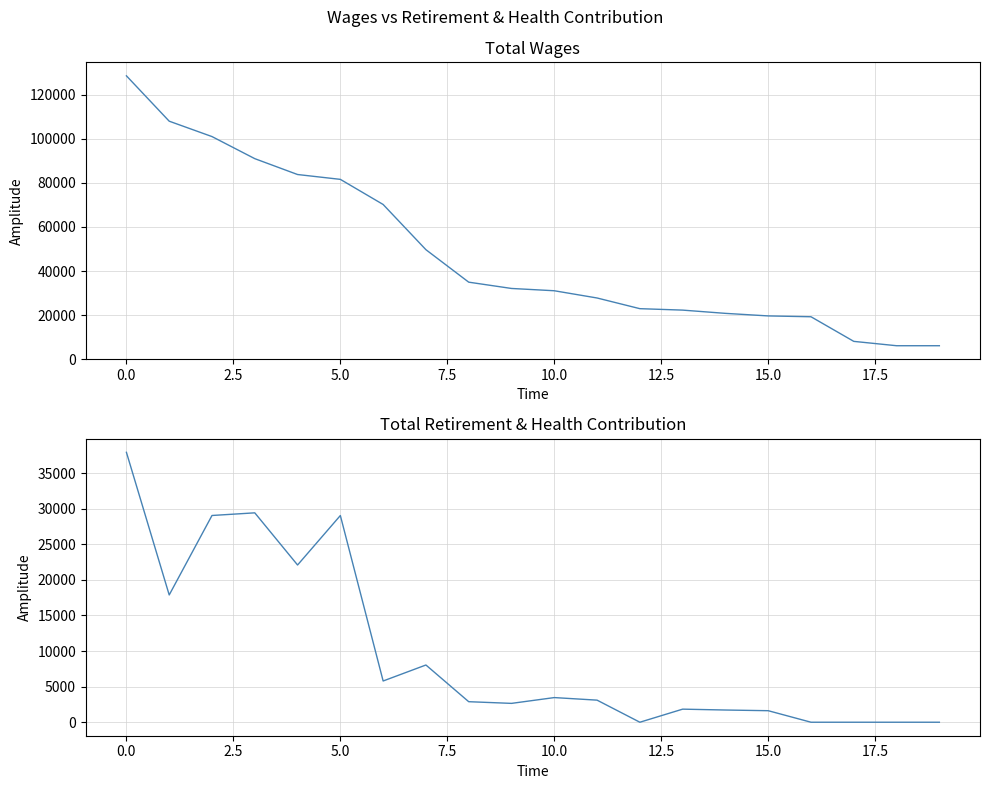

Does the chart have visible grid lines?

Yes